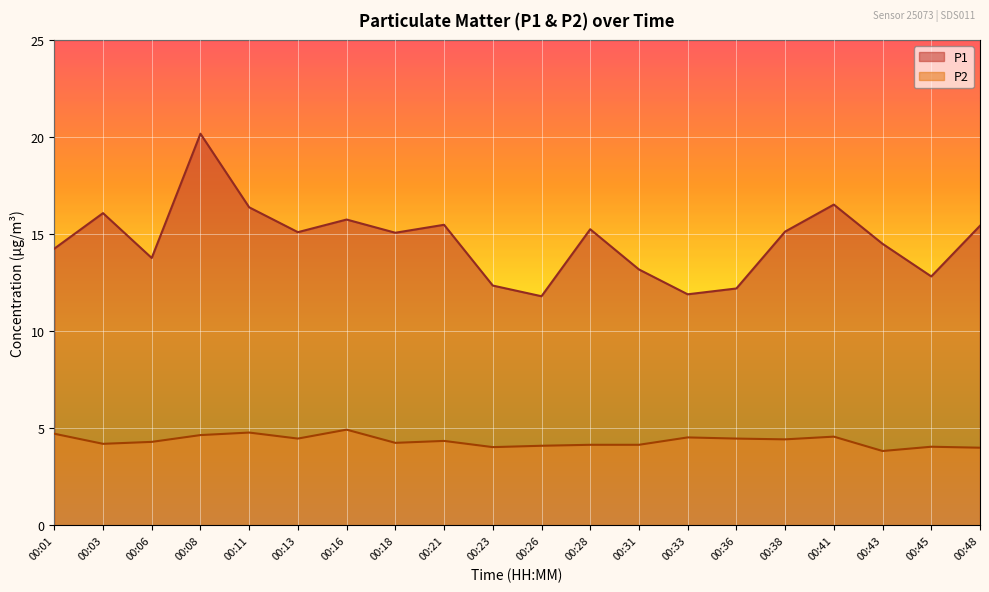

How many lines are shown in the chart?

2